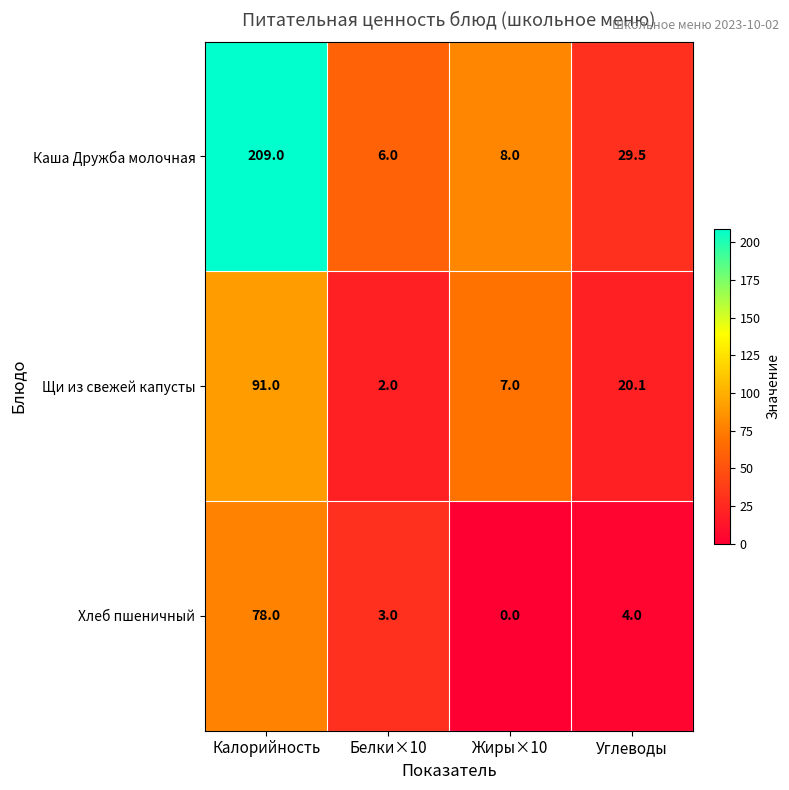

Rank the series by their maximum value, from highest to lowest.

Каша Дружба молочная, Щи из свежей капусты, Хлеб пшеничный